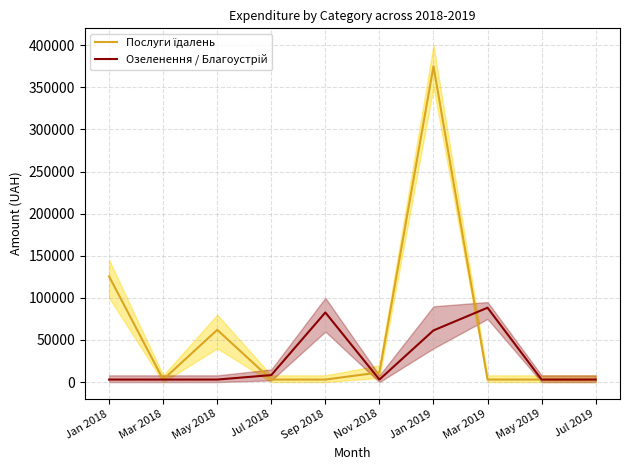

What value does the Послуги їдалень series have at Mar 2019?

3000.0